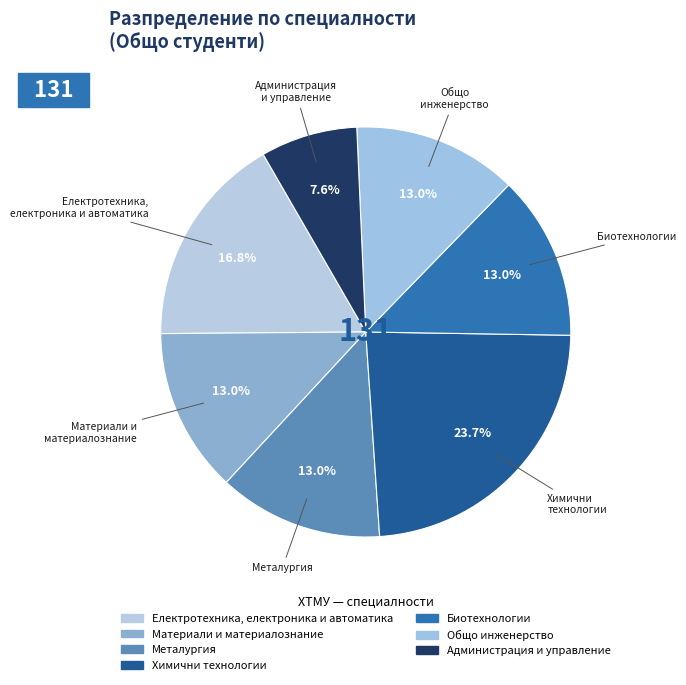

Is it true that Металургия is 13% of the pie?

True